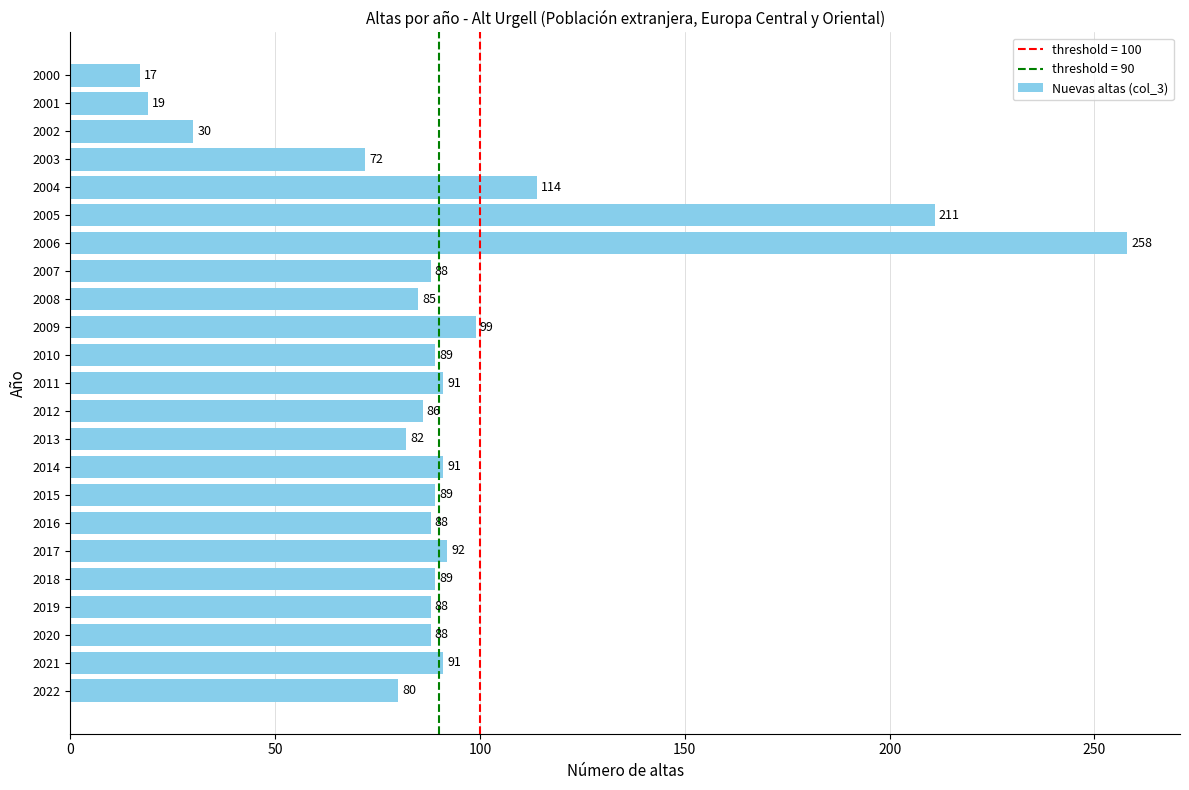

How many values are below 88?

8